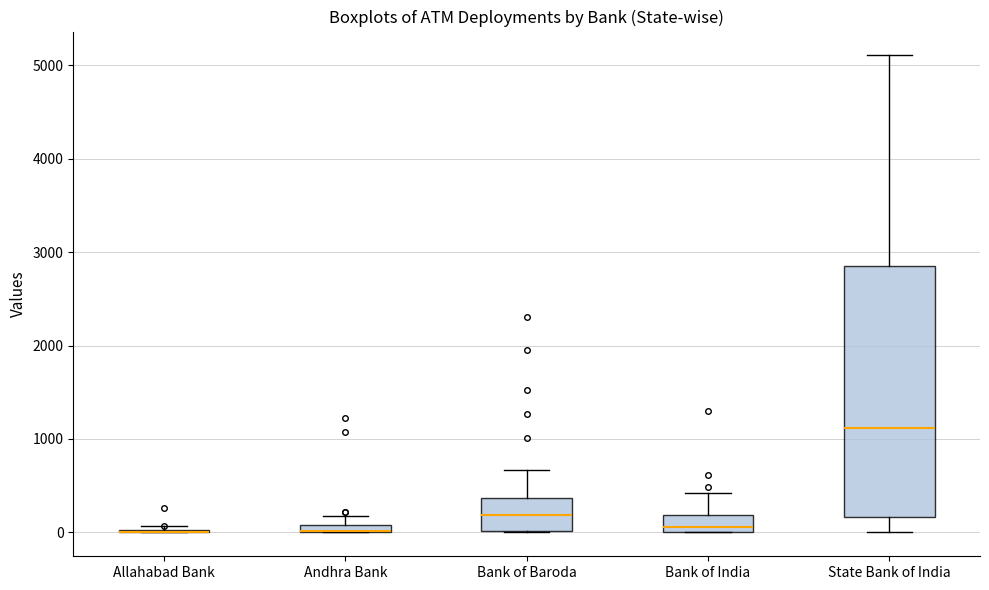

Where is the lower edge of the box for State Bank of India on the y-axis? The values are not printed on the chart, so give them approximately, as read against the axis.

200